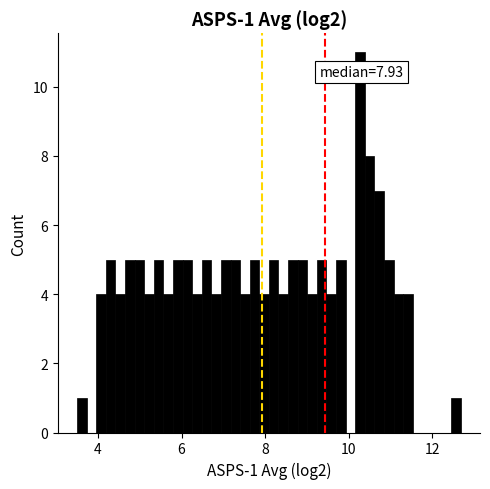

Around what value on the x-axis is the tallest bar? Give the approximate position of its centre, as read against the axis.

10.2